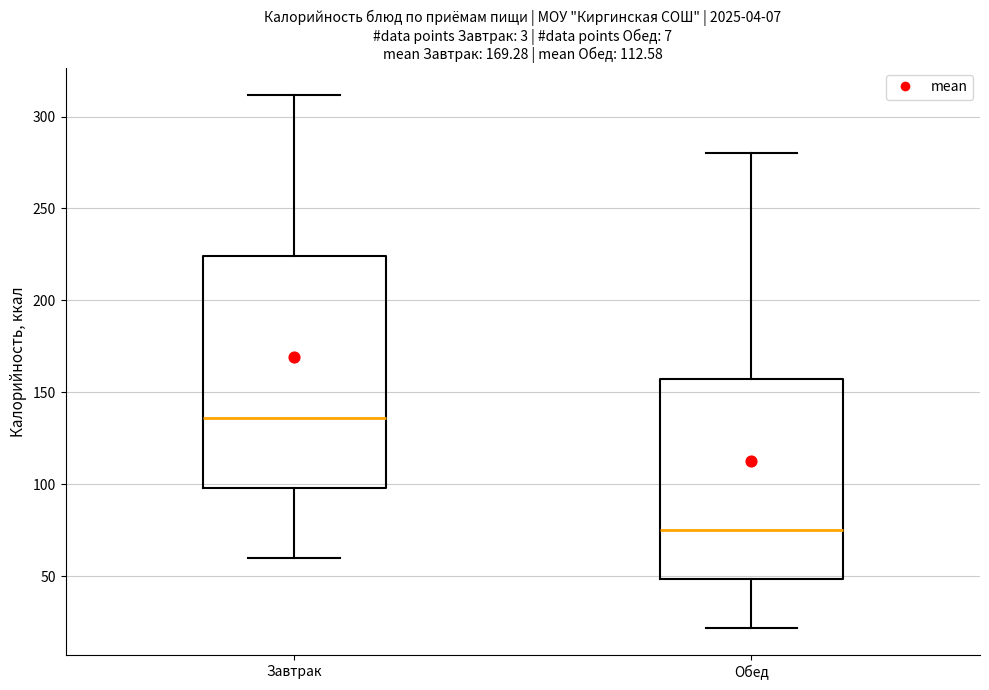

Which box has the lowest median line?

Обед